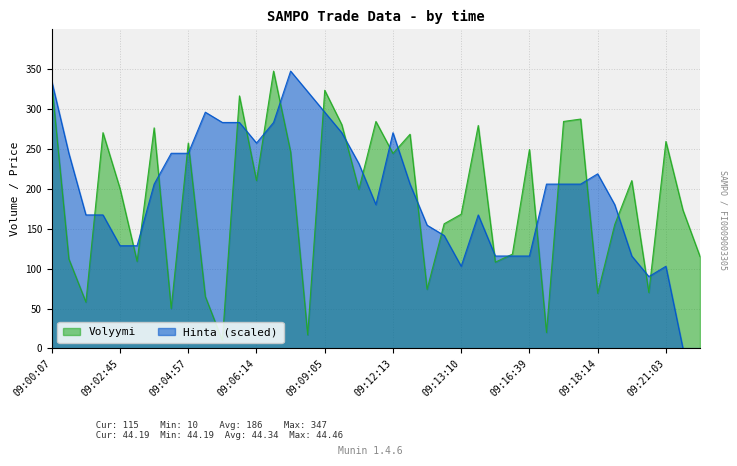

Reading right to left, list all the values displayed in this chart.

Volyymi: 115.0	173.0	259.0	70.0	210.0	155.0	69.0	287.0	284.0	20.0	249.0	118.0	108.0	279.0	168.0	156.0	74.0	268.0	244.0	284.0	199.0	280.0	323.0	17.0	246.0	347.0	210.0	316.0	10.0	65.0	257.0	50.0	276.0	109.0	200.0	270.0	58.0	112.0	331.0
Hinta: 0.0	0.0	102.8	90.0	115.7	179.9	218.5	205.6	205.6	205.6	115.7	115.7	115.7	167.1	102.8	141.4	154.2	205.6	269.9	179.9	231.3	269.9	295.6	321.3	347.0	282.7	257.0	282.7	282.7	295.6	244.2	244.2	205.6	128.5	128.5	167.1	167.1	244.2	334.1